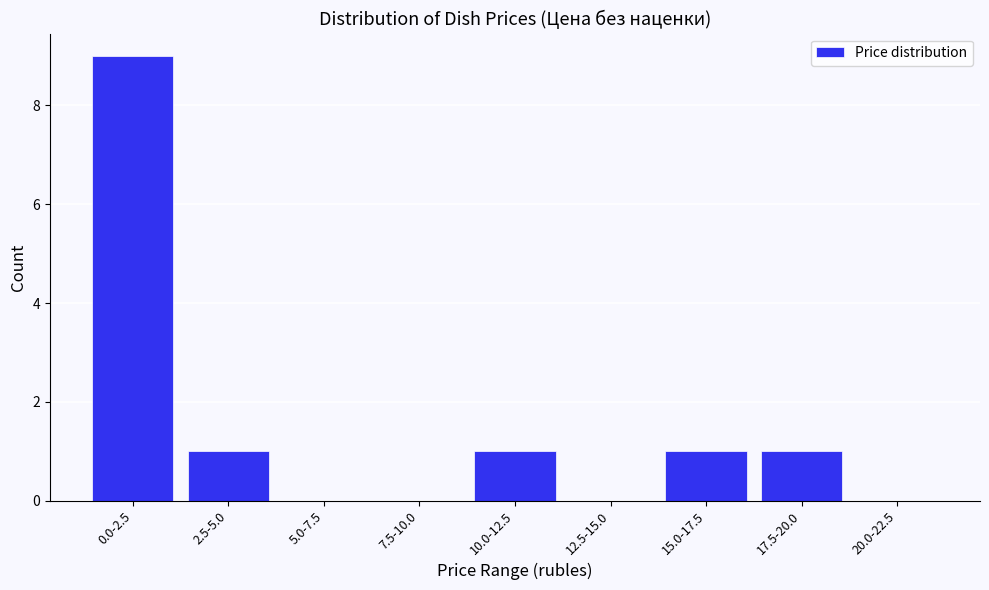

Reading left to right, transcribe all the data shown in this chart.

0.0-2.5=9	2.5-5.0=1	5.0-7.5=0	7.5-10.0=0	10.0-12.5=1	12.5-15.0=0	15.0-17.5=1	17.5-20.0=1	20.0-22.5=0